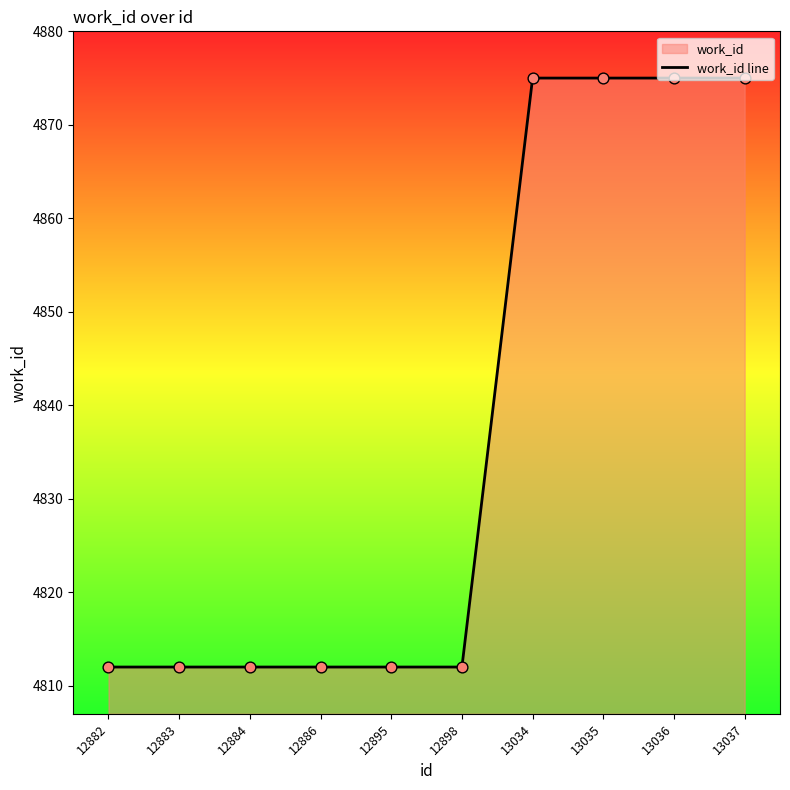

Which has a higher value, 12898 or 12895?

12898